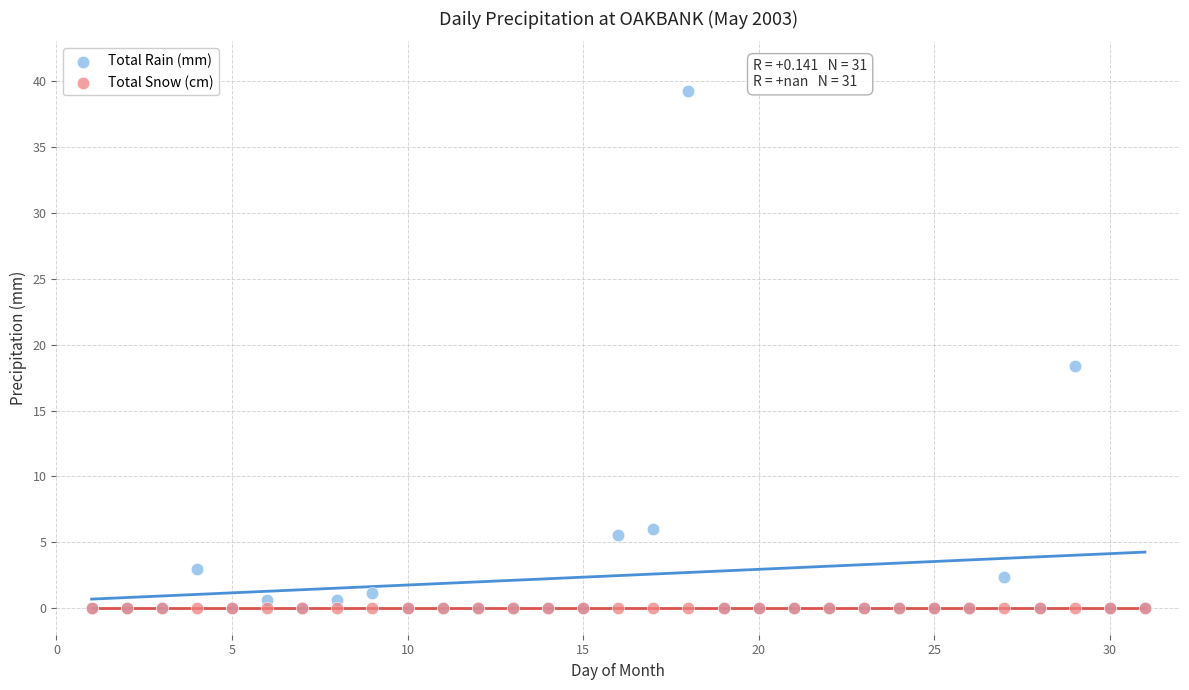

In the Total Rain (mm) series, what Y value is closest to 19?

18.4